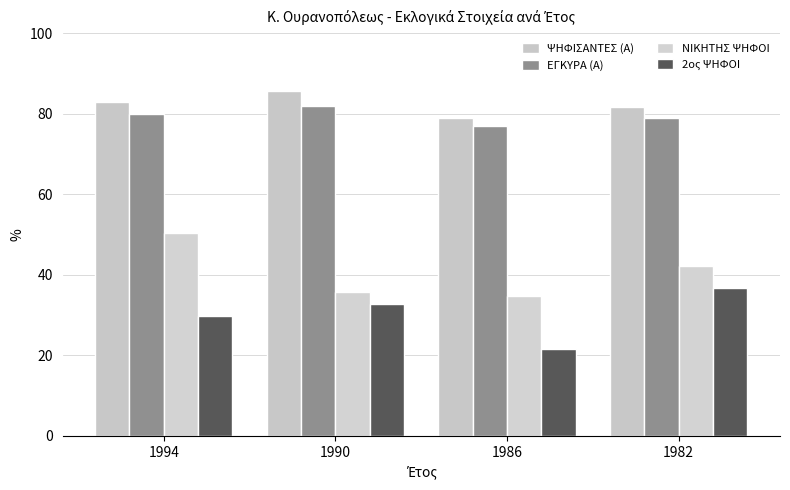

At 1986, list the series in order from smallest to largest.

2ος ΨΗΦΟΙ, ΝΙΚΗΤΗΣ ΨΗΦΟΙ, ΕΓΚΥΡΑ (Α), ΨΗΦΙΣΑΝΤΕΣ (Α)